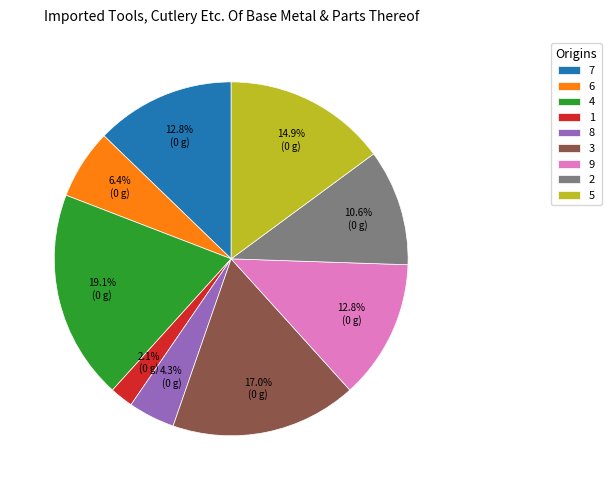

Which slice is the smallest?

1